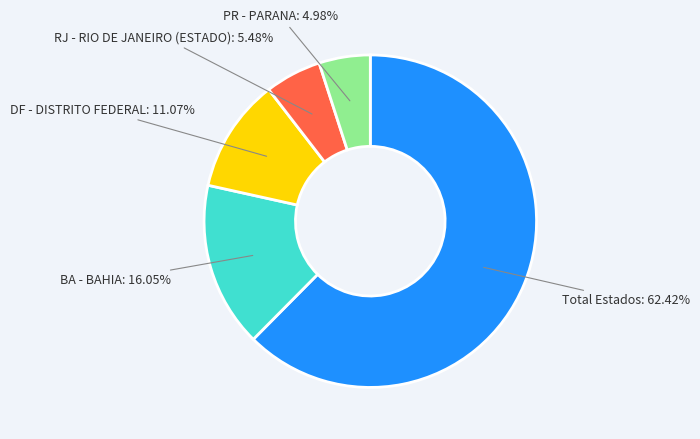

To the nearest percent, what is the difference between the largest and smallest slice percentages?

57%